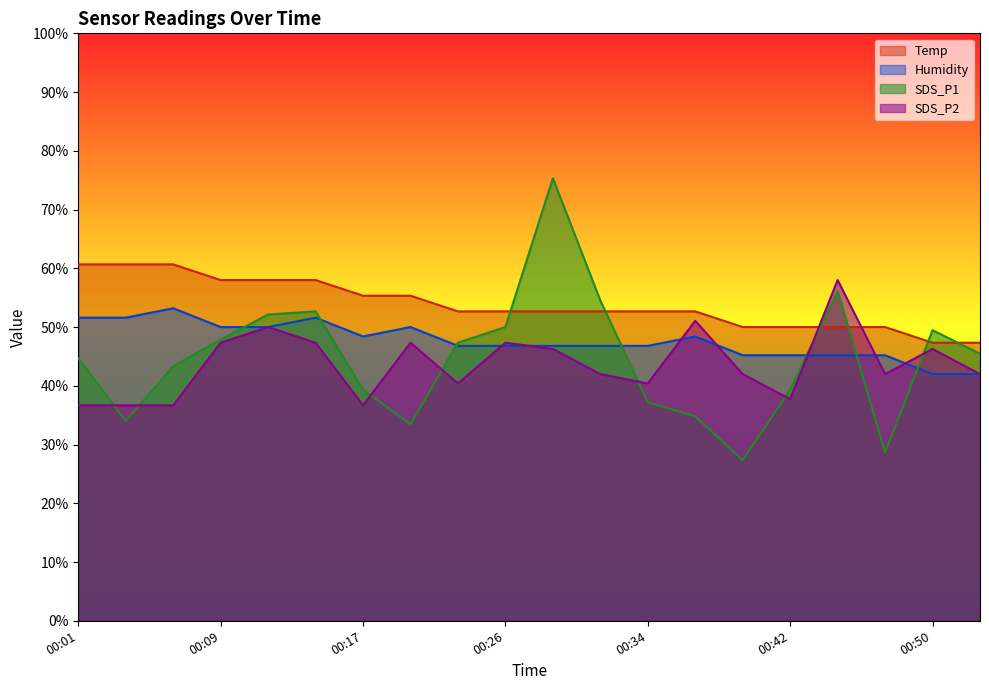

What is the value of the SDS_P2 point at the 4th from the left?

47.3